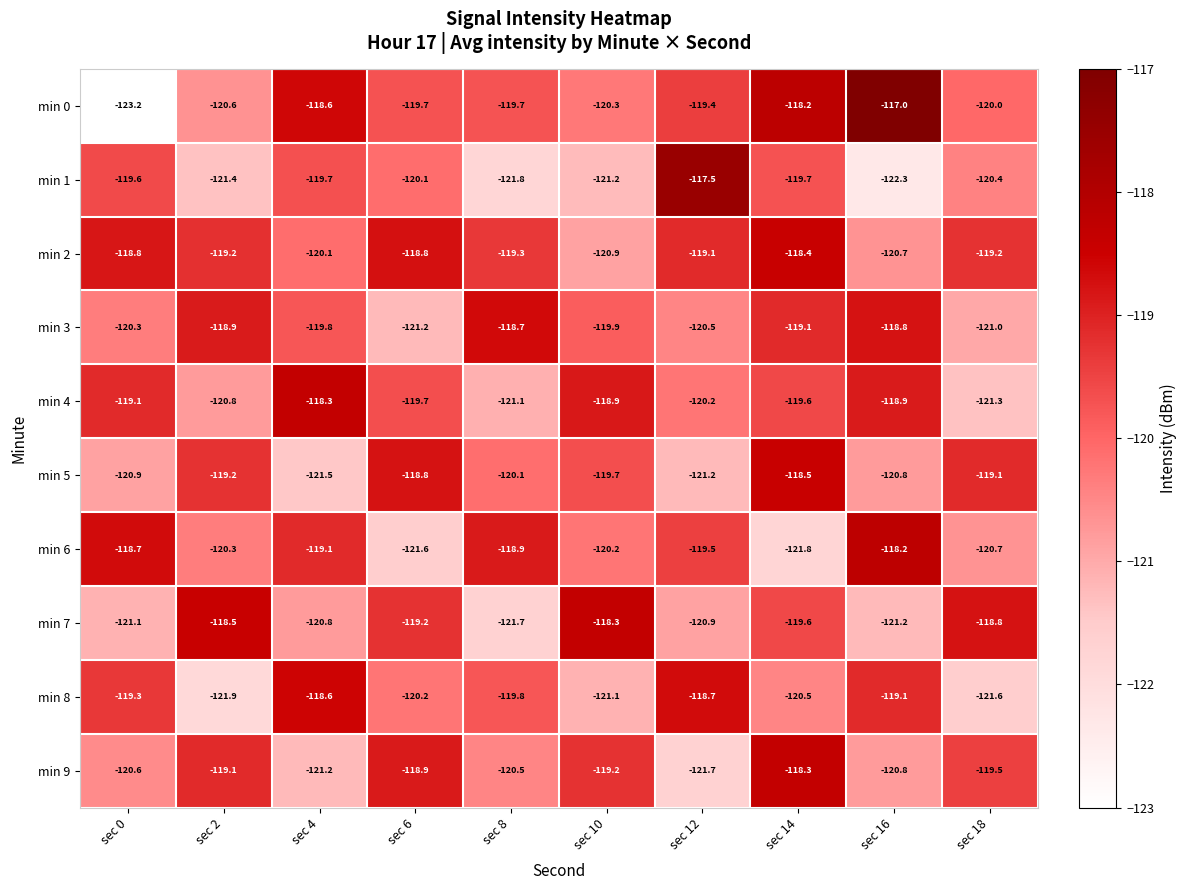

What is the sum of the min 6 values at sec 8 and sec 4?

-238.0